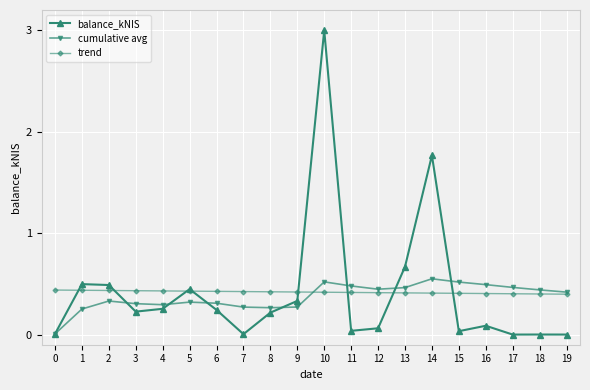

At which category is the sum across all series the highest?

10